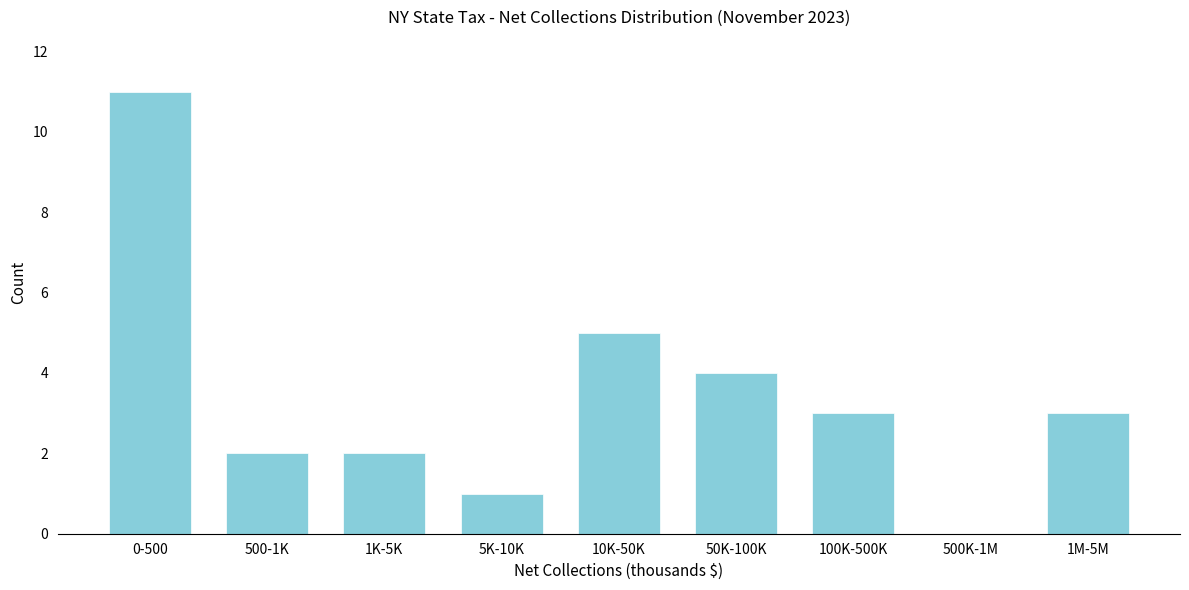

Reading left to right, list all the values displayed in this chart.

0-500=11	500-1K=2	1K-5K=2	5K-10K=1	10K-50K=5	50K-100K=4	100K-500K=3	500K-1M=0	1M-5M=3